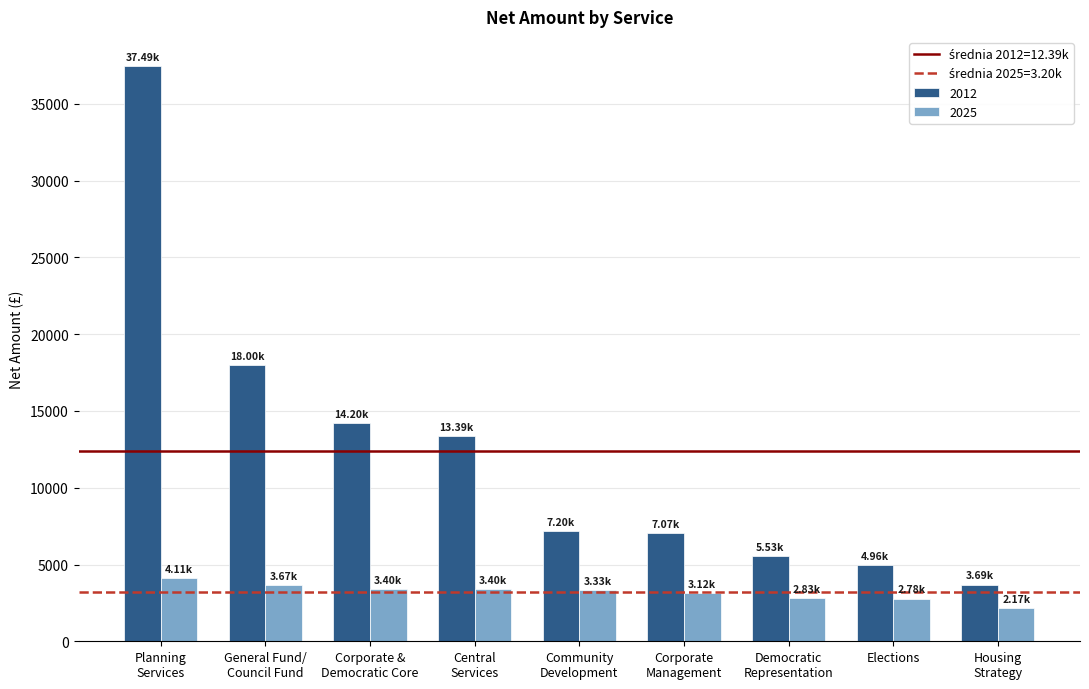

Rank the series by their maximum value, from highest to lowest.

2012, 2025